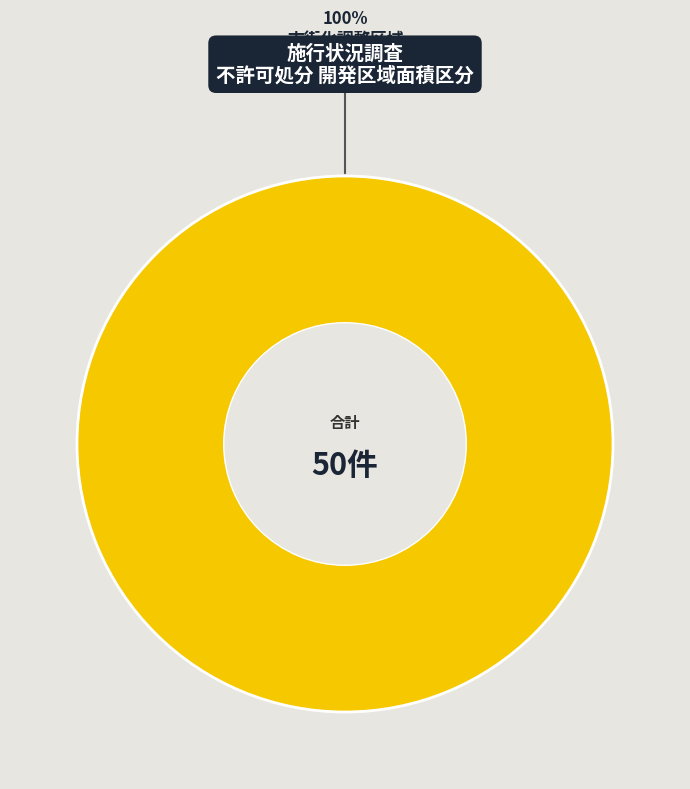

Is it true that 市街化調整区域 is 100% of the pie?

True